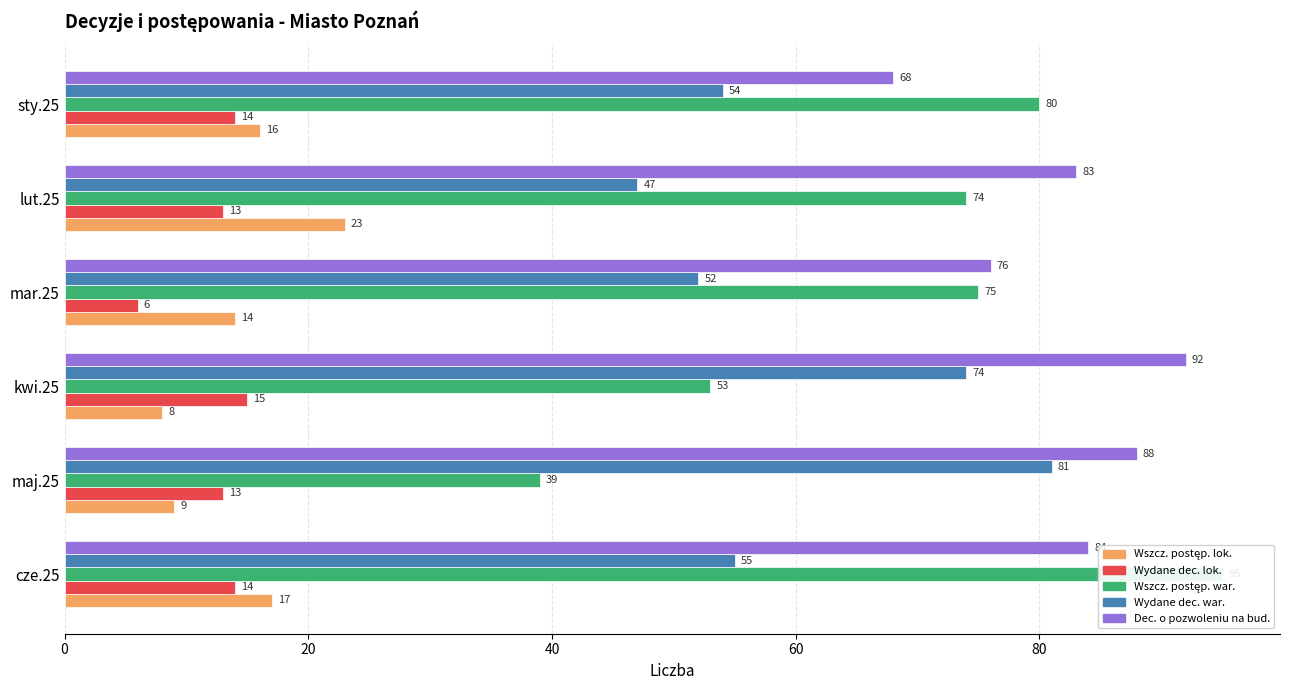

Reading left to right, transcribe all the data shown in this chart.

Liczba wszczętych postępowań o ustalenie lok.: 17	9	8	14	23	16
Liczba wydanych decyzji o ustalenie lok.: 14	13	15	6	13	14
Liczba wszczętych postępowań o ustalenie war.: 95	39	53	75	74	80
Liczba wydanych decyzji o ustalenie war.: 55	81	74	52	47	54
Liczba wydanych decyzji o pozwoleniu na bud.: 84	88	92	76	83	68